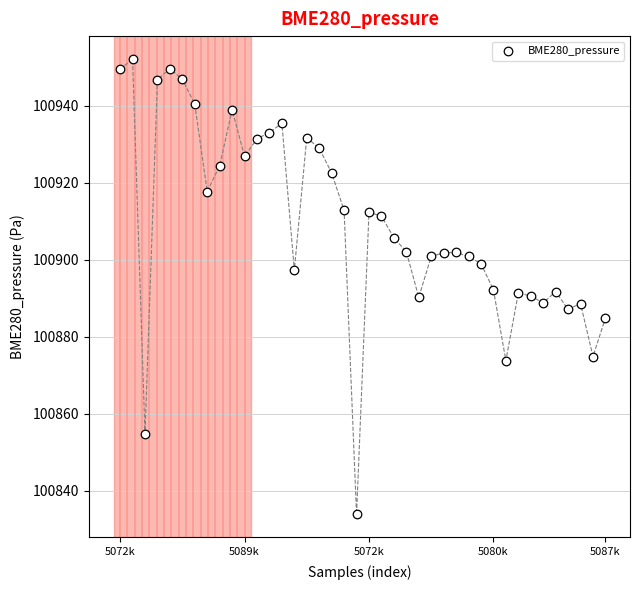

Count the number of points in this scatter plot.

40